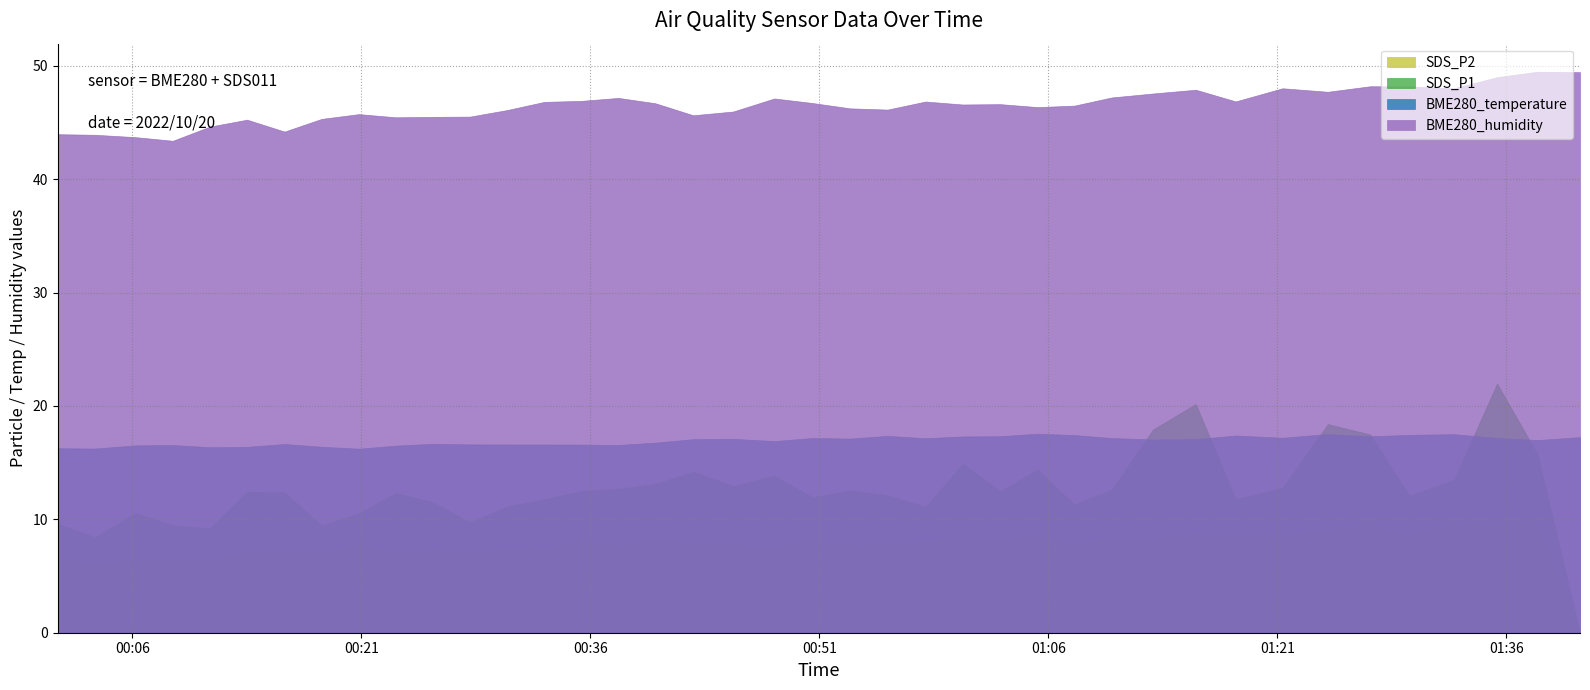

What is the sum of all SDS_P1 values?

503.1